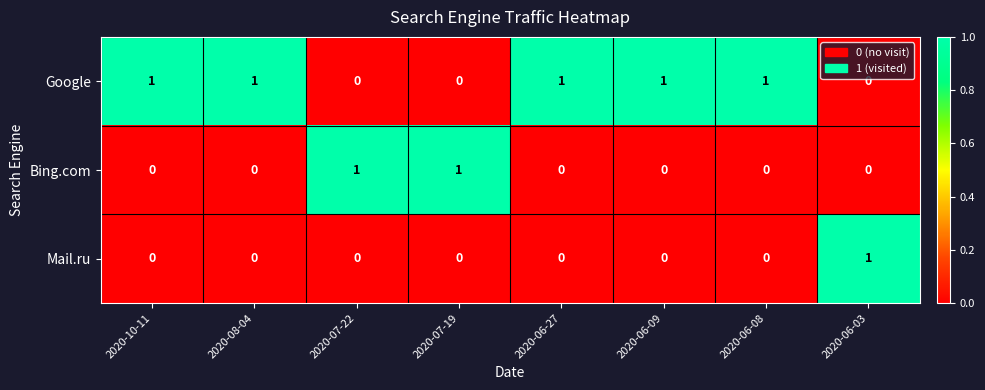

Reading left to right, what are all the values shown in this chart?

Google: 2020-10-11=1	2020-08-04=1	2020-07-22=0	2020-07-19=0	2020-06-27=1	2020-06-09=1	2020-06-08=1	2020-06-03=0
Bing.com: 2020-10-11=0	2020-08-04=0	2020-07-22=1	2020-07-19=1	2020-06-27=0	2020-06-09=0	2020-06-08=0	2020-06-03=0
Mail.ru: 2020-10-11=0	2020-08-04=0	2020-07-22=0	2020-07-19=0	2020-06-27=0	2020-06-09=0	2020-06-08=0	2020-06-03=1